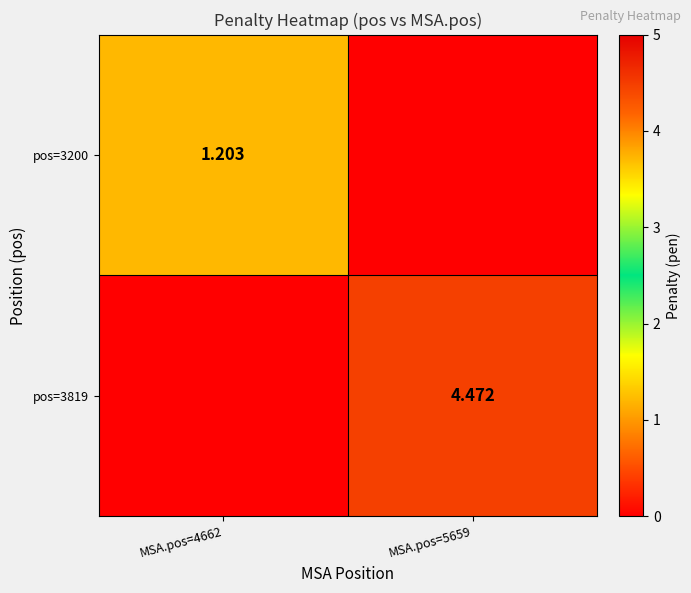

What is the difference between the pos=3819 values at MSA.pos=5659 and MSA.pos=4662?

4.5